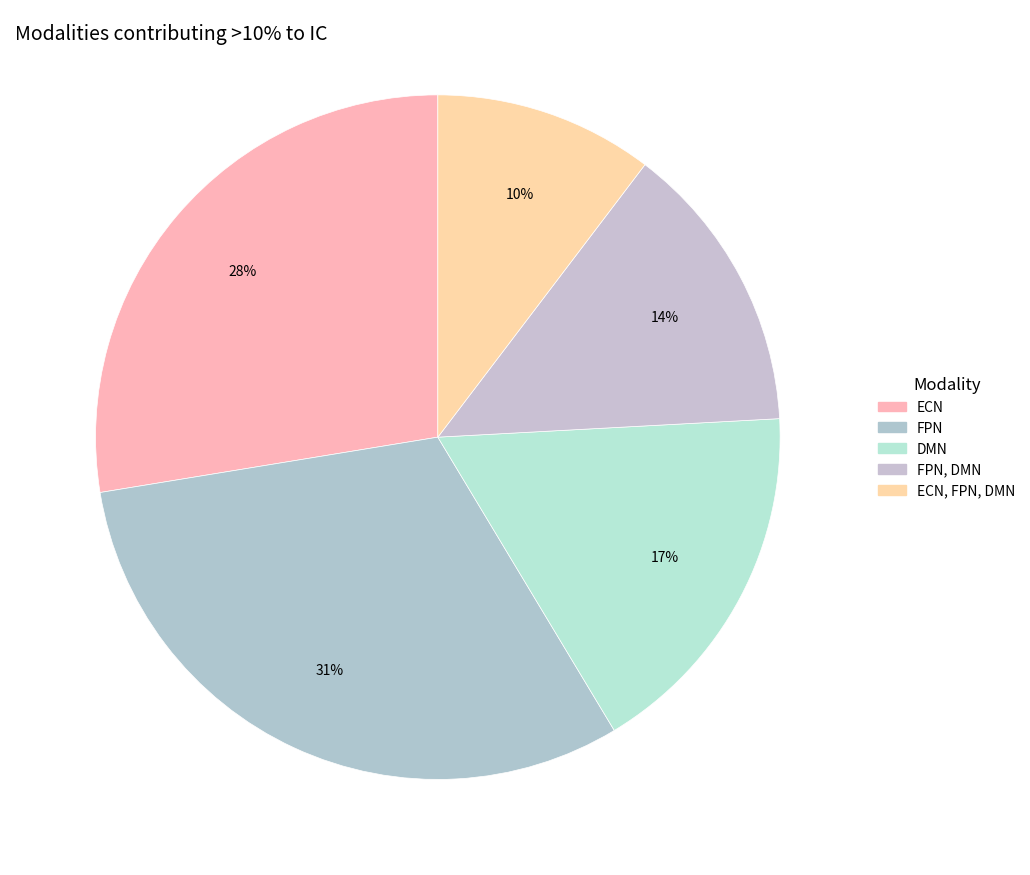

Count the number of slices in the pie.

5